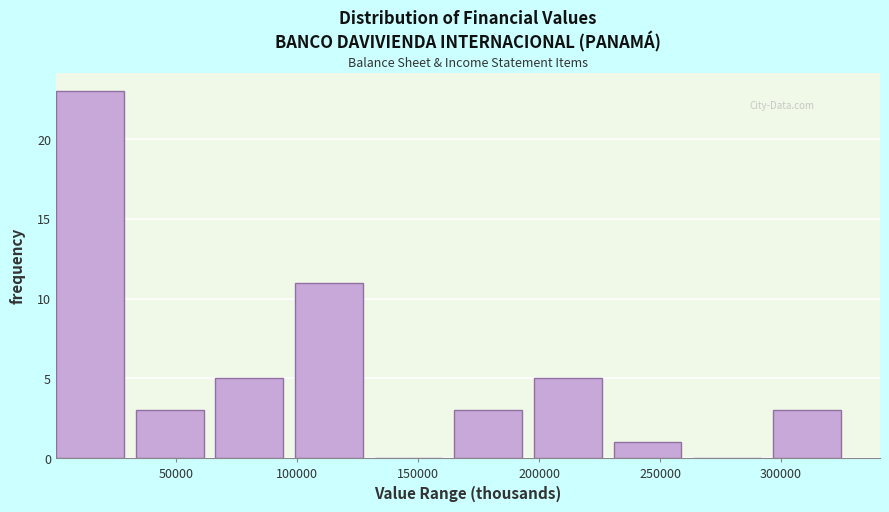

Which range on the x-axis has the tallest bar?

0 to 35000